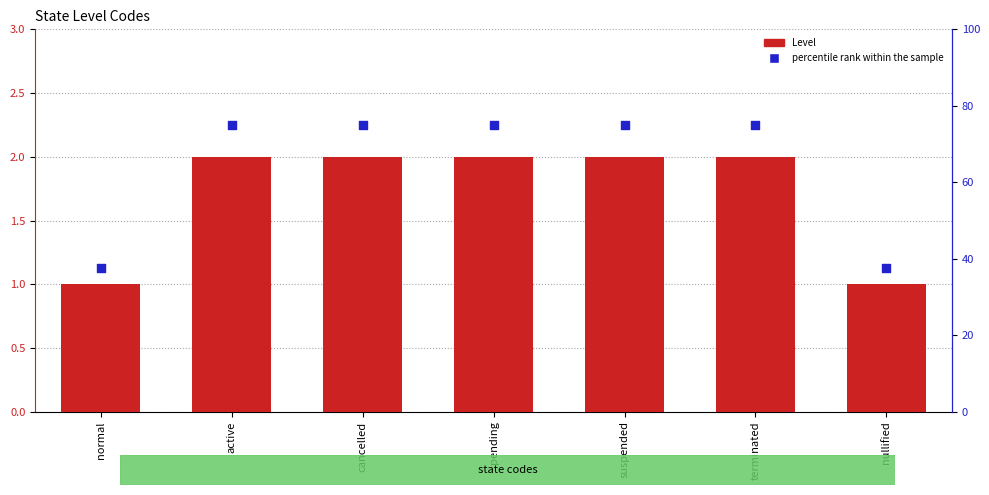

Which series reaches the minimum Y coordinate?

Level